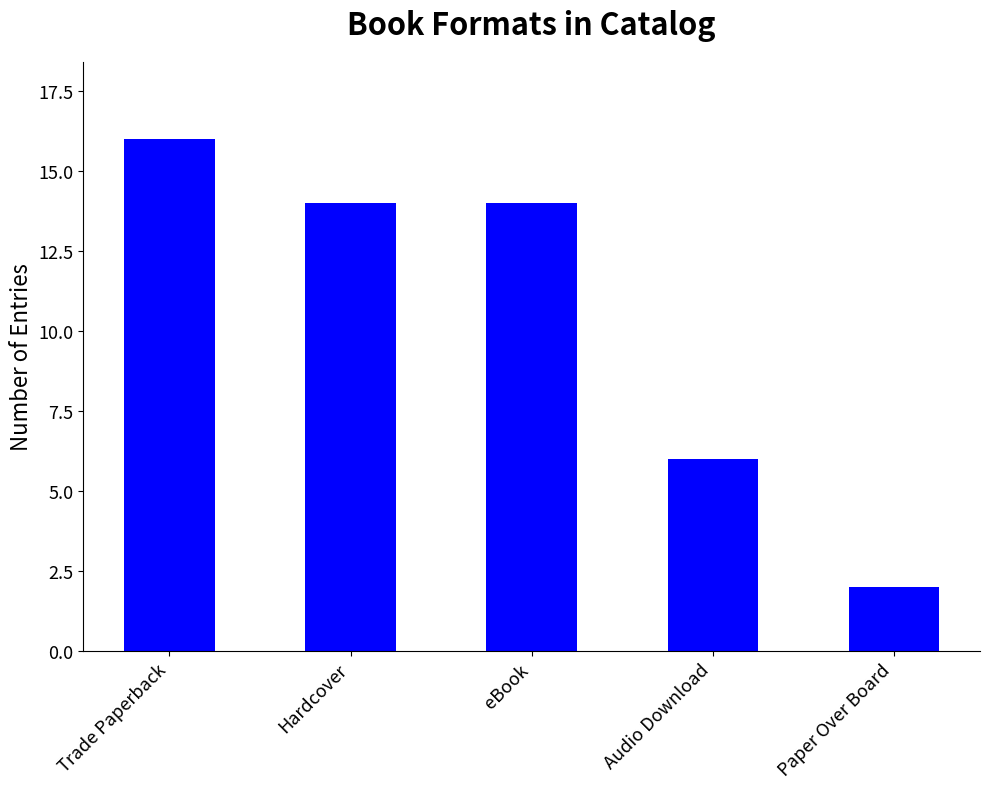

What position from the right is Trade Paperback?

5